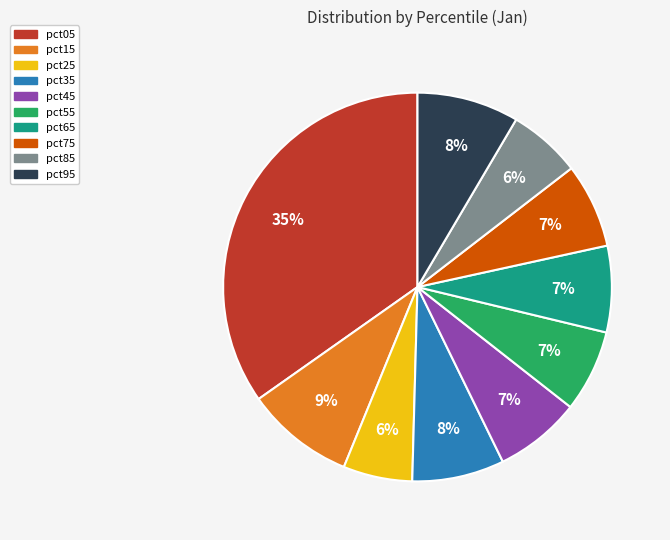

Combined, do pct65 and pct15 account for over 50%?

No